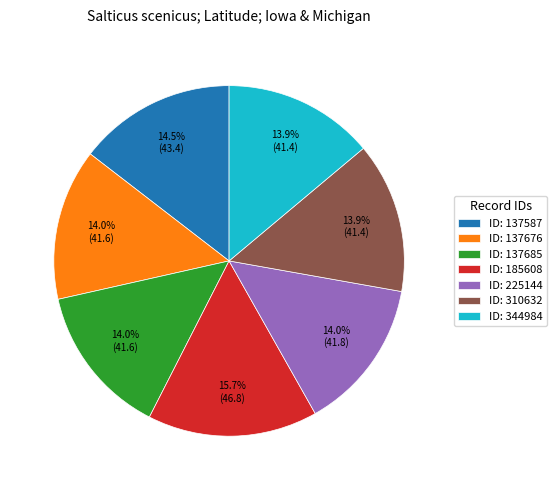

Is there a majority slice in this chart?

No